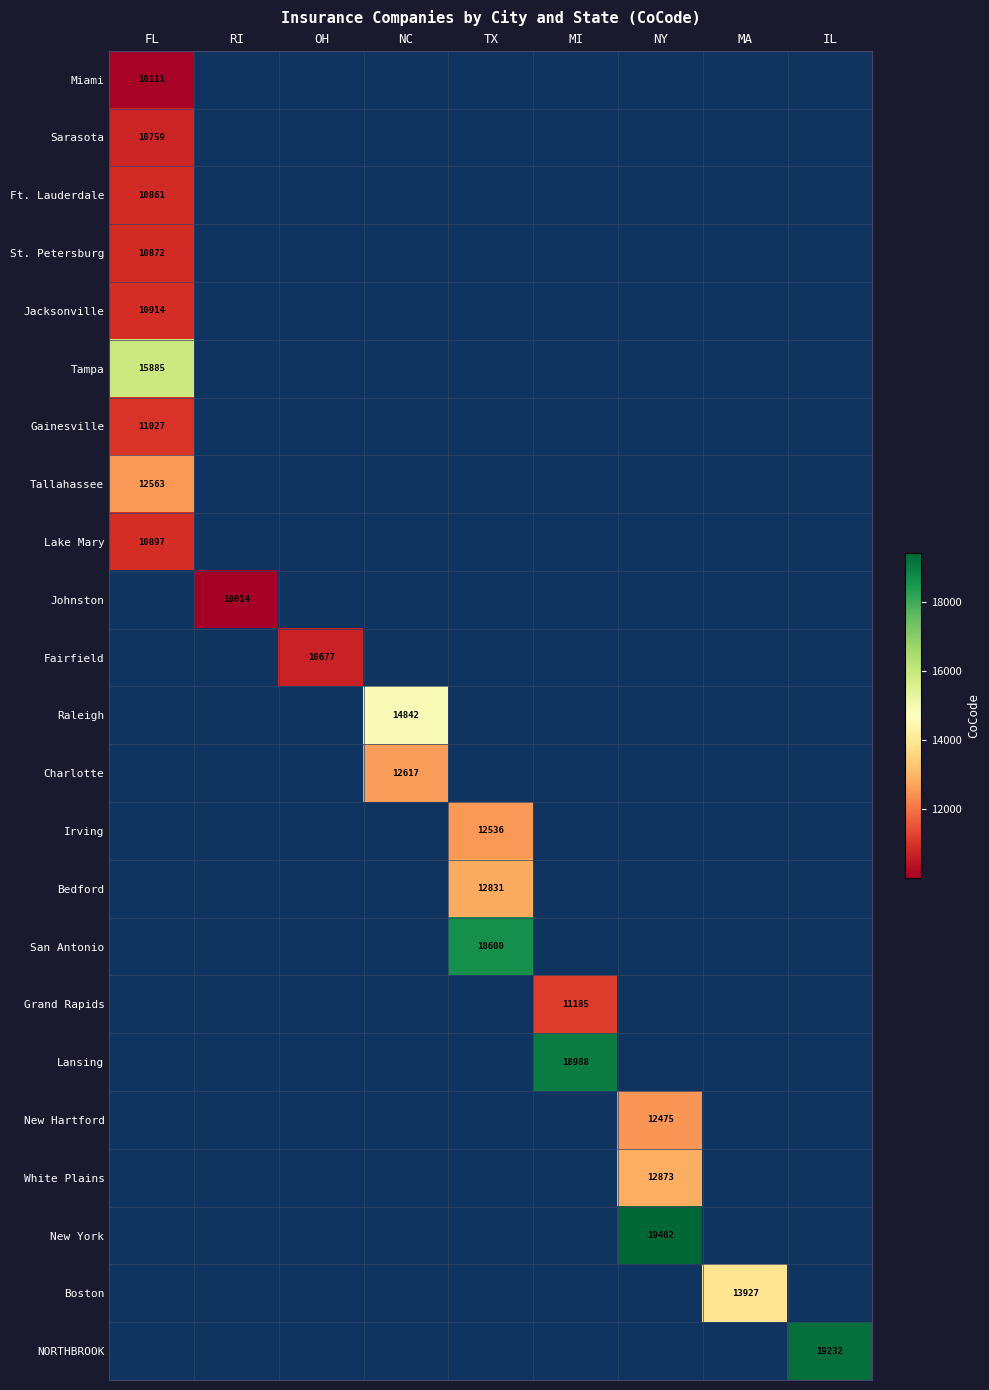

The Ft. Lauderdale series shows 17273 at FL. True or false?

False